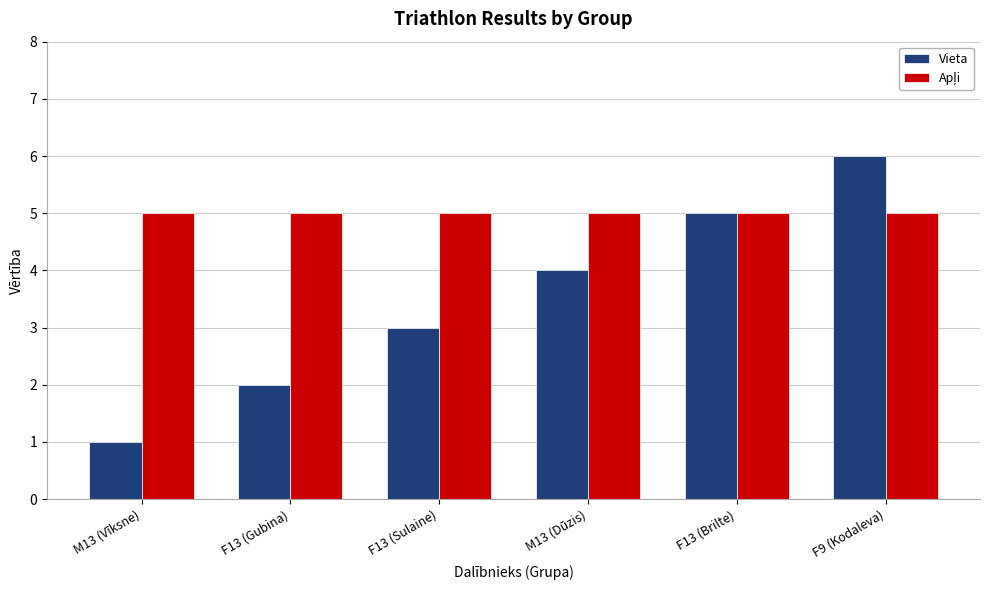

At how many categories does at least one series exceed 4?

6